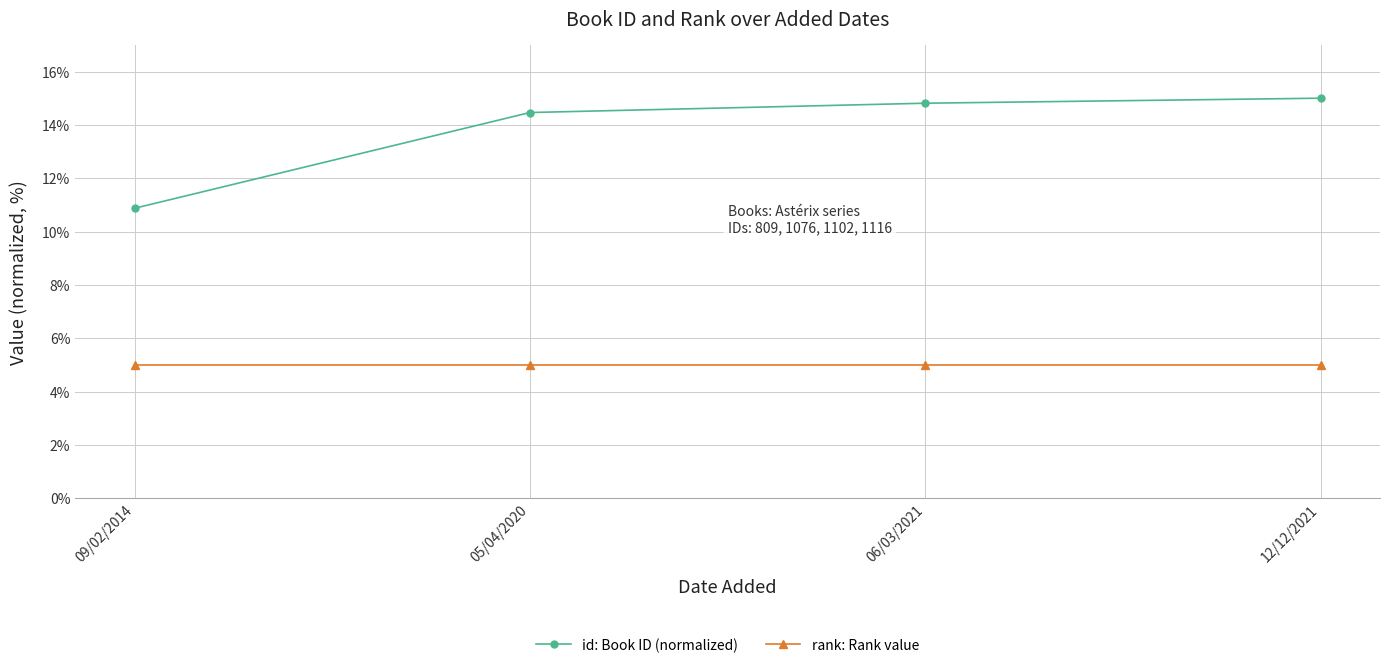

Rank the series by their average value, from lowest to highest.

rank: Rank value, id: Book ID (normalized)